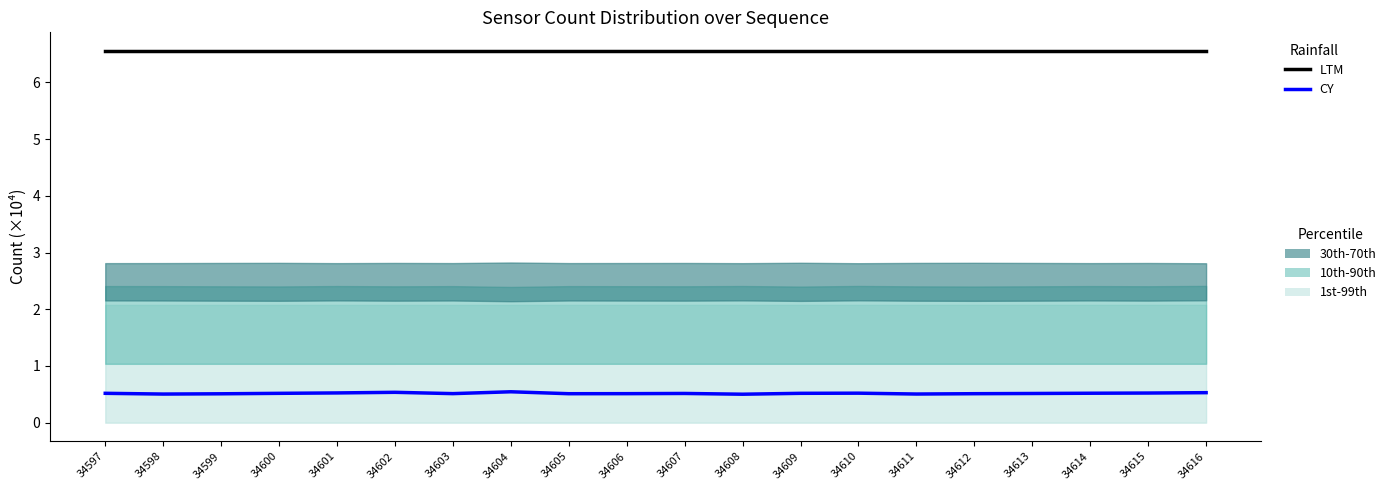

At 34610, list the series in order from smallest to largest.

CY, LTM